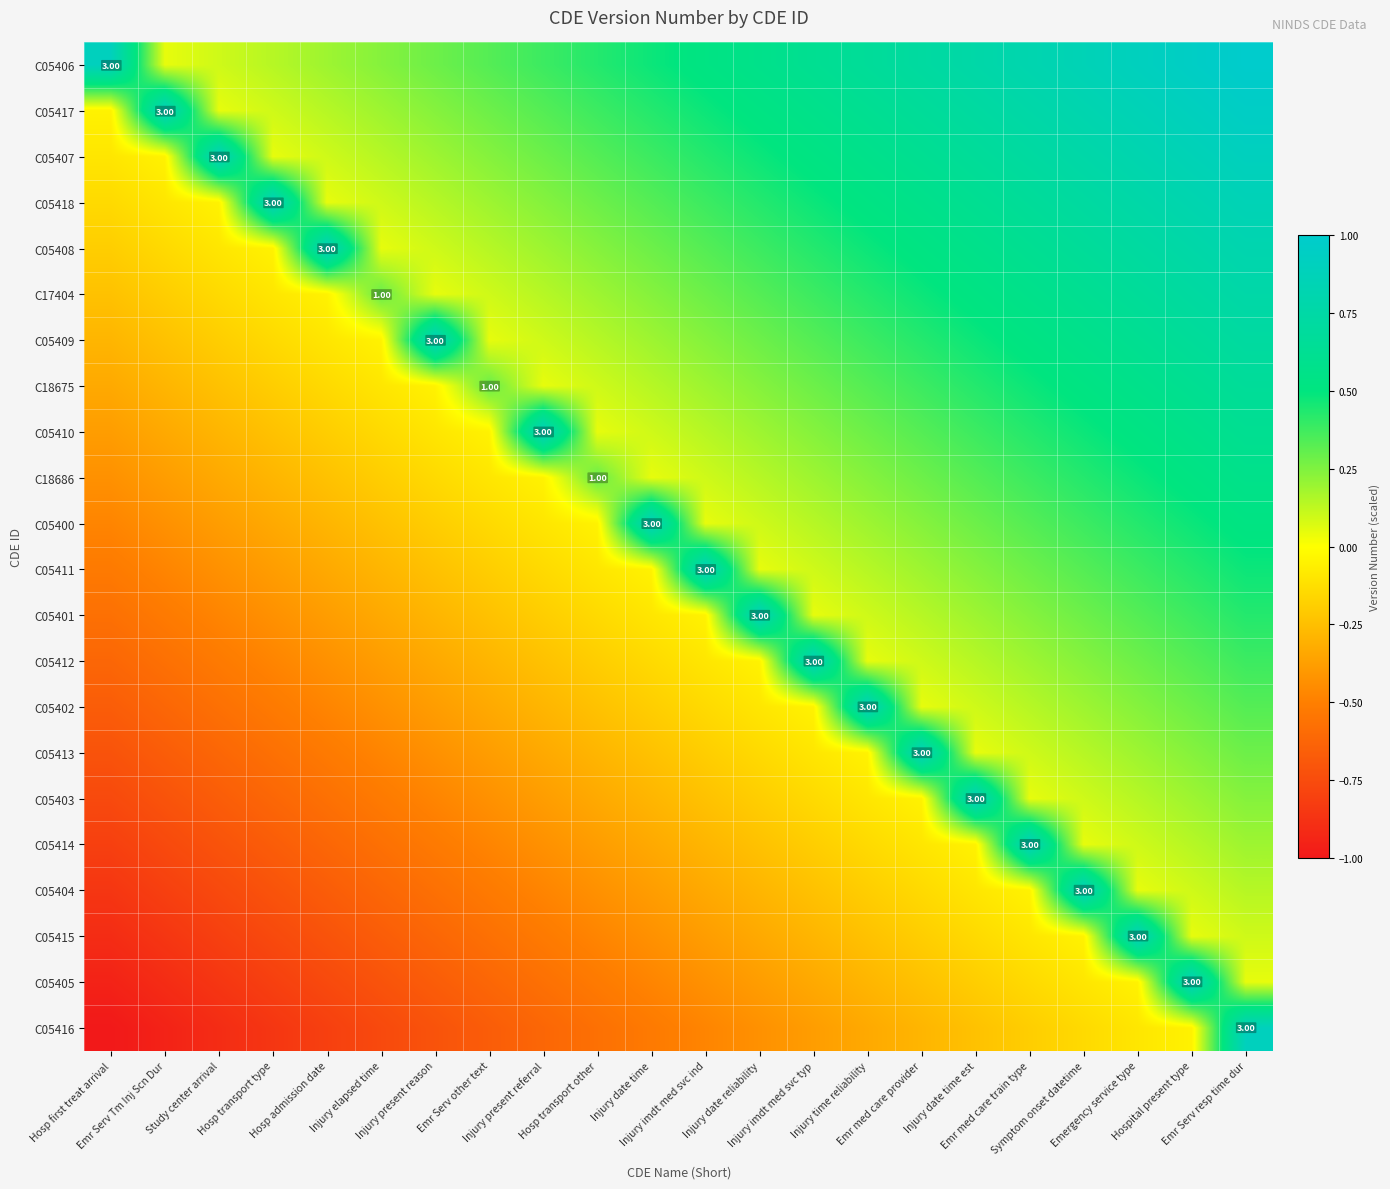

Rank the series by their maximum value, from highest to lowest.

C05406, C05417, C05407, C05418, C05408, C05409, C05410, C05400, C05411, C05401, C05412, C05402, C05413, C05403, C05414, C05404, C05415, C05405, C05416, C17404, C18675, C18686